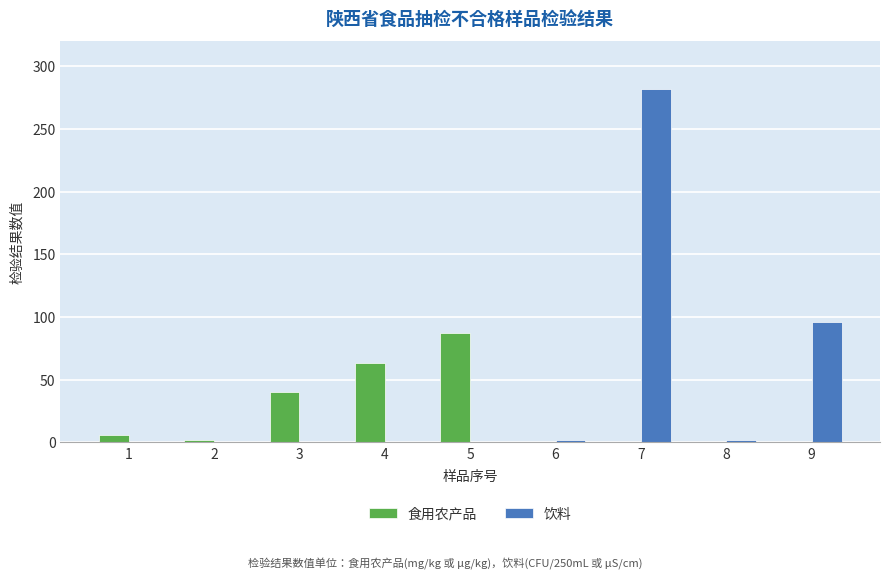

Are the bars grouped side by side (vs. stacked)?

Yes